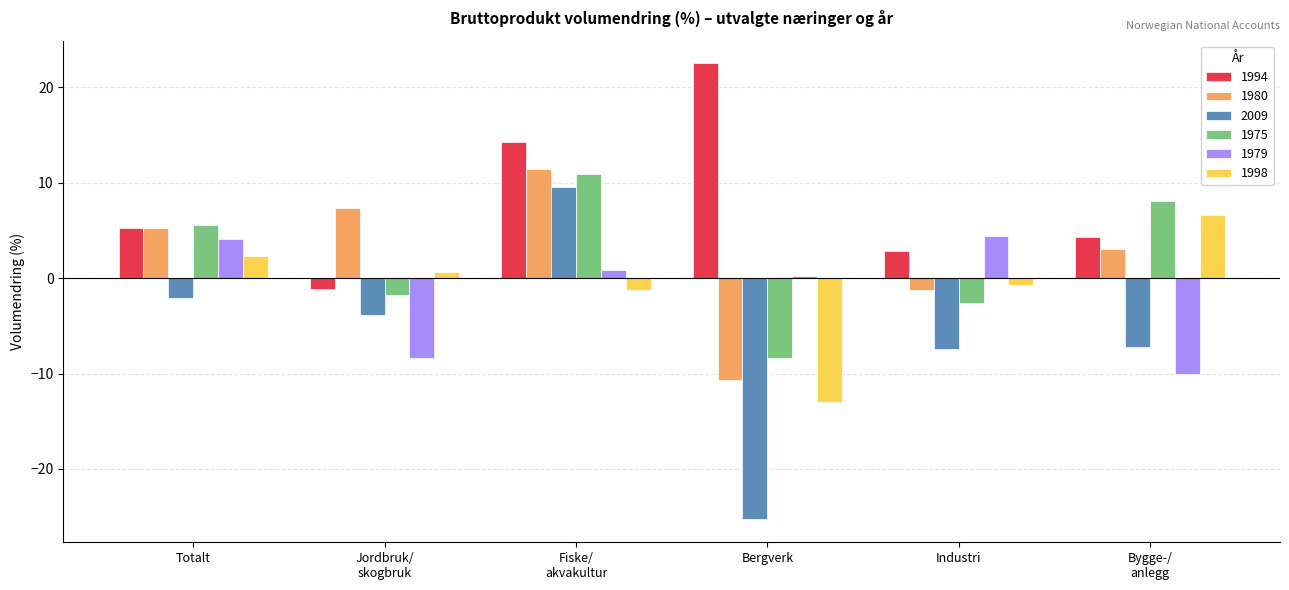

Does the chart contain stacked bars?

No